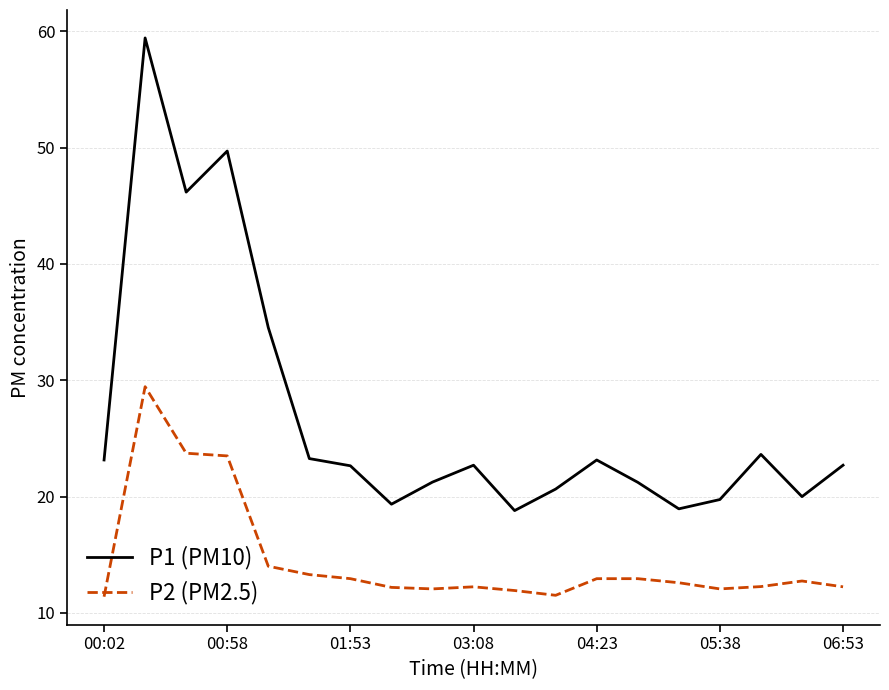

What is the greatest value displayed?

59.4